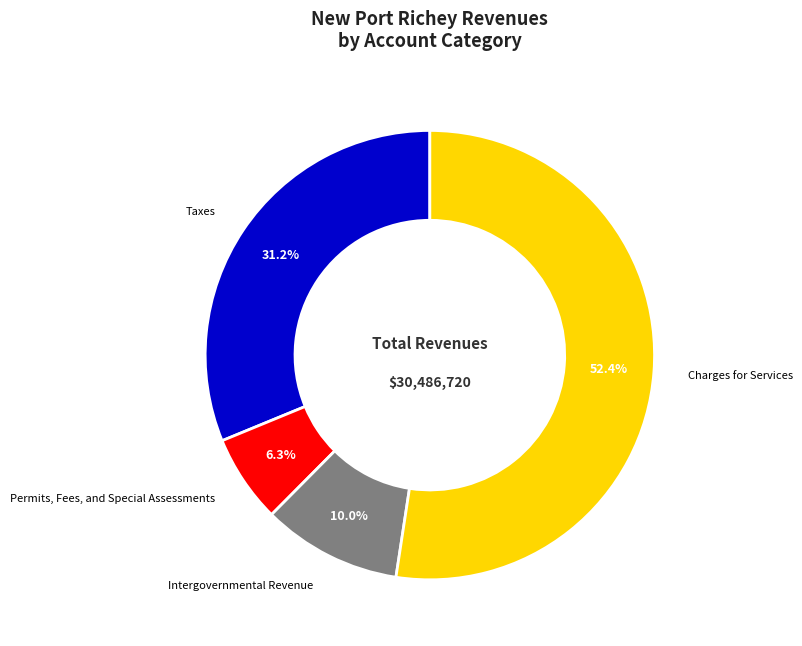

To the nearest percent, what percentage of the pie is Permits, Fees, and Special Assessments?

6%